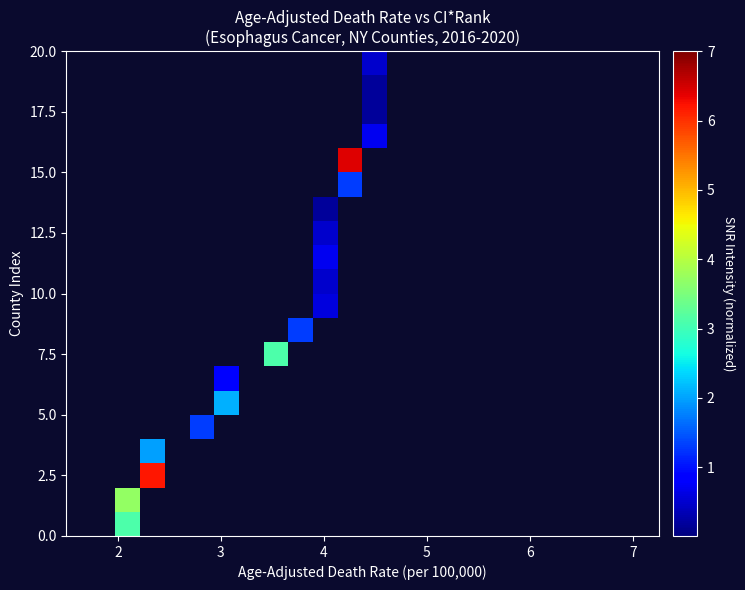

How many series are shown in this chart?

20